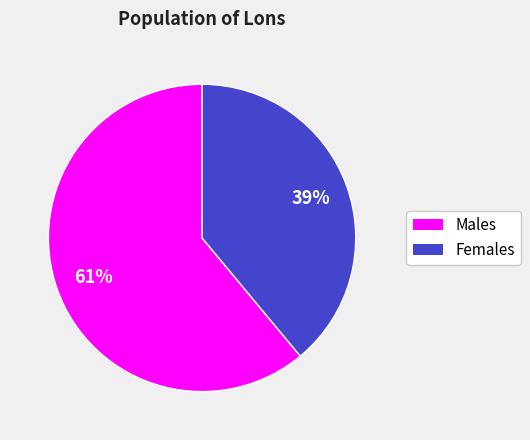

How many slices are in this pie chart?

2